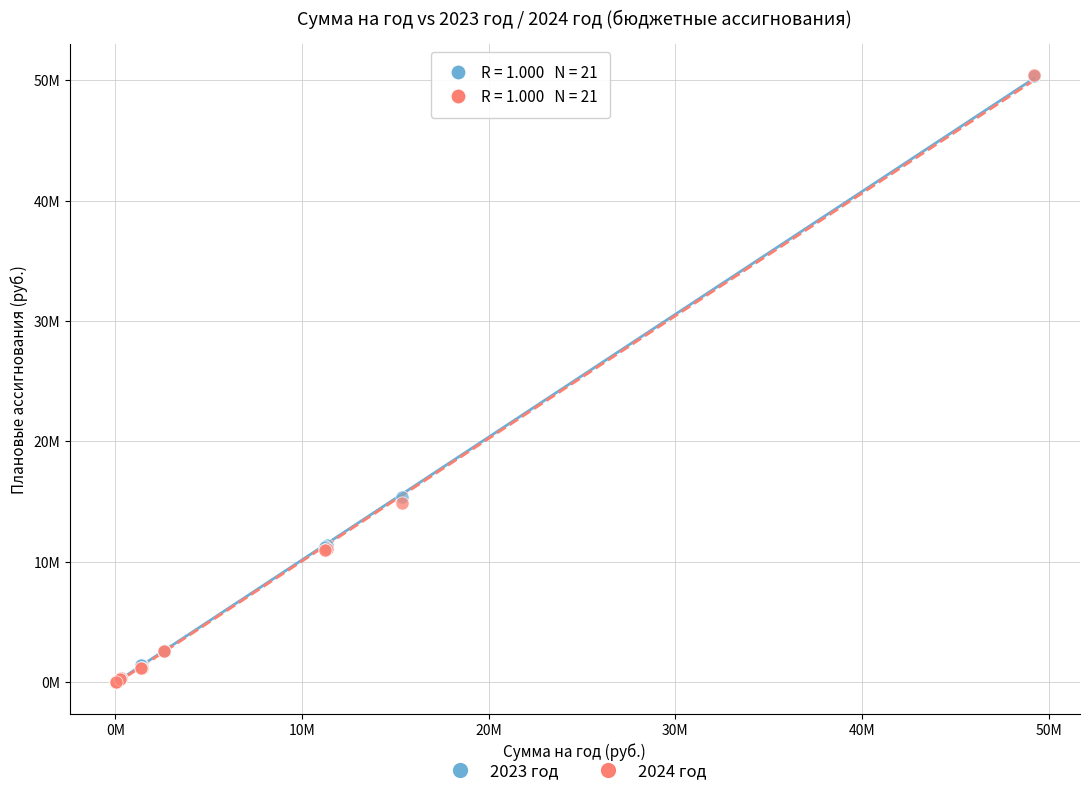

What are all the series names shown in the legend?

2023 год, 2024 год